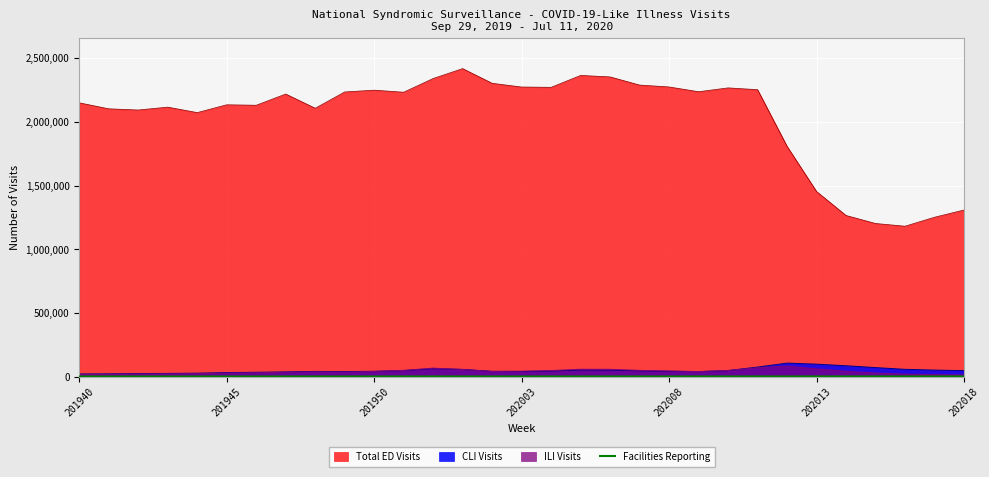

What value does the data have at 22, to the nearest 5?

3545